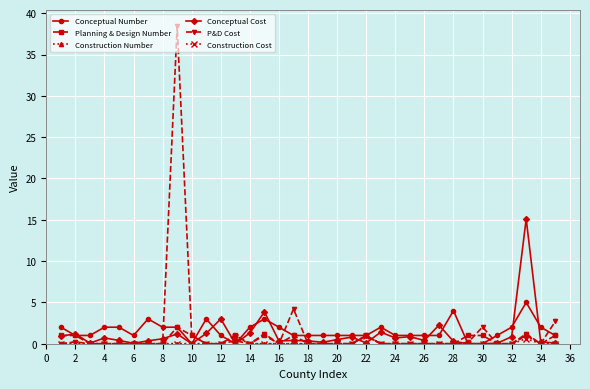

Count the number of categories in the chart.

35